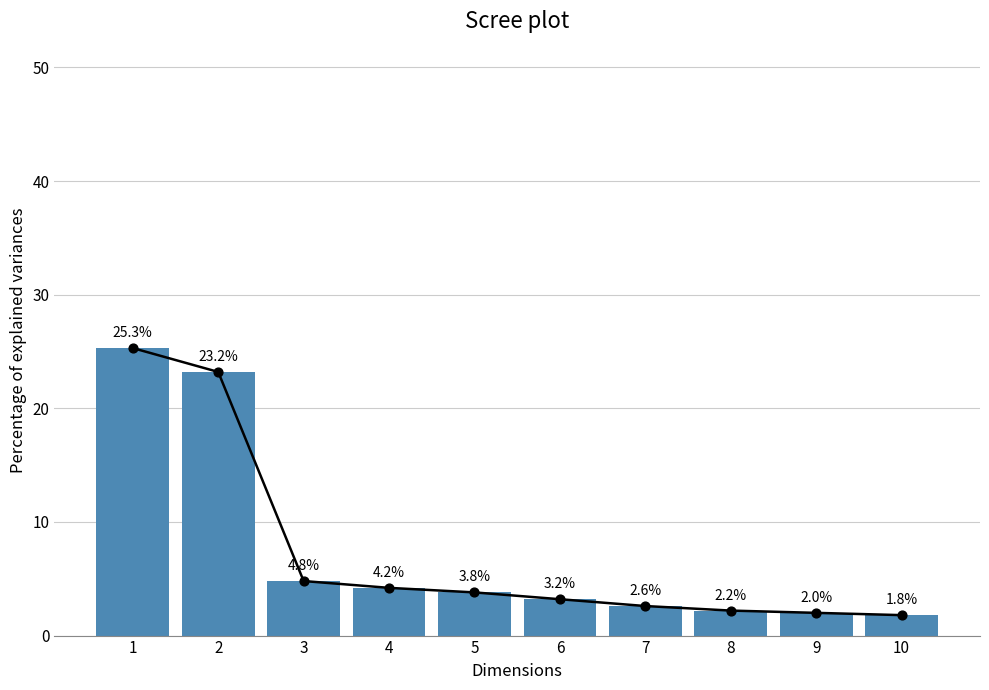

What is the change in value from 5 to 8?

-1.6